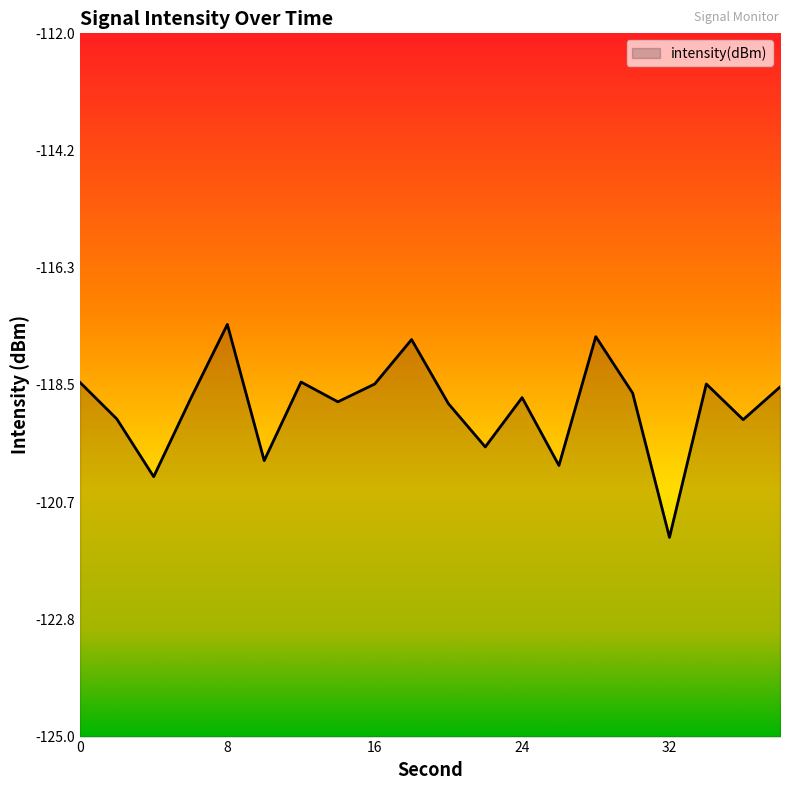

At which category does the chart reach its minimum across all series?

32